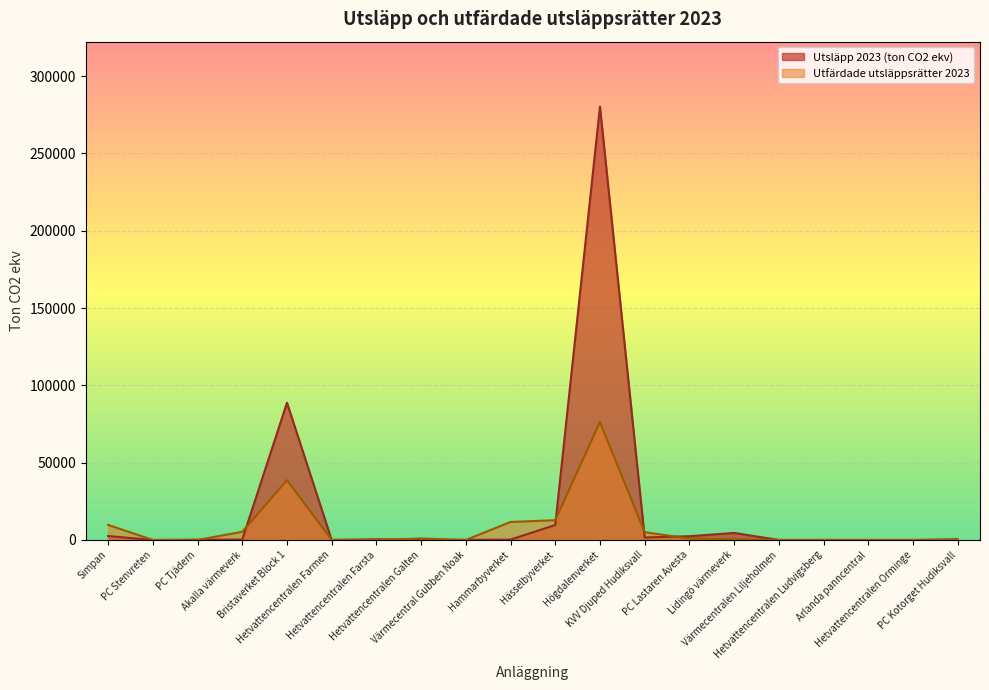

Read the Utsläpp 2023 (ton CO2 ekv) value at PC Tjädern, to the nearest 50.

200